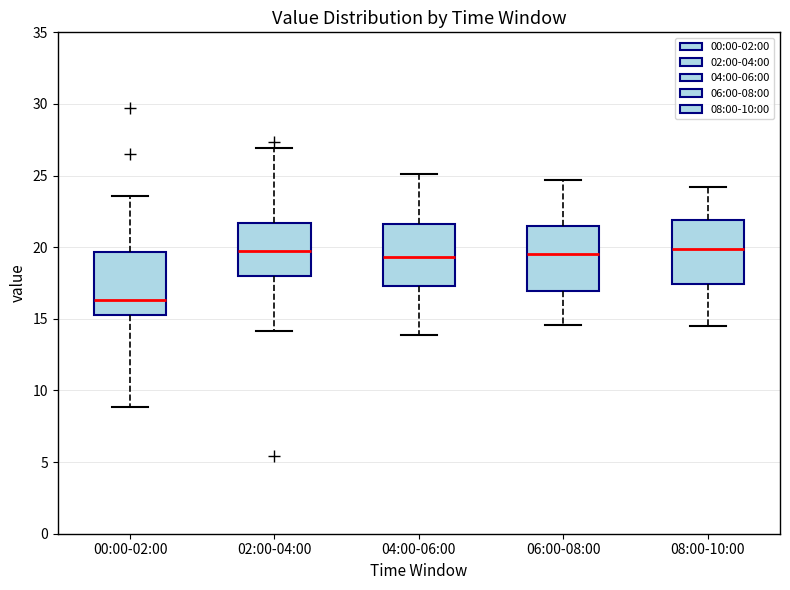

Reading left to right, read every box against the y-axis: the position of its median line, the range the box covers, and the ends of its whiskers. The values are not printed on the chart, so give them approximately, as read against the axis.

00:00-02:00: median 16.5, box 15.5 to 19.5, whiskers 9.0 to 23.5
02:00-04:00: median 20.0, box 18.0 to 21.5, whiskers 14.0 to 27.0
04:00-06:00: median 19.5, box 17.5 to 21.5, whiskers 14.0 to 25.0
06:00-08:00: median 19.5, box 17.0 to 21.5, whiskers 14.5 to 24.5
08:00-10:00: median 20.0, box 17.5 to 22.0, whiskers 14.5 to 24.0